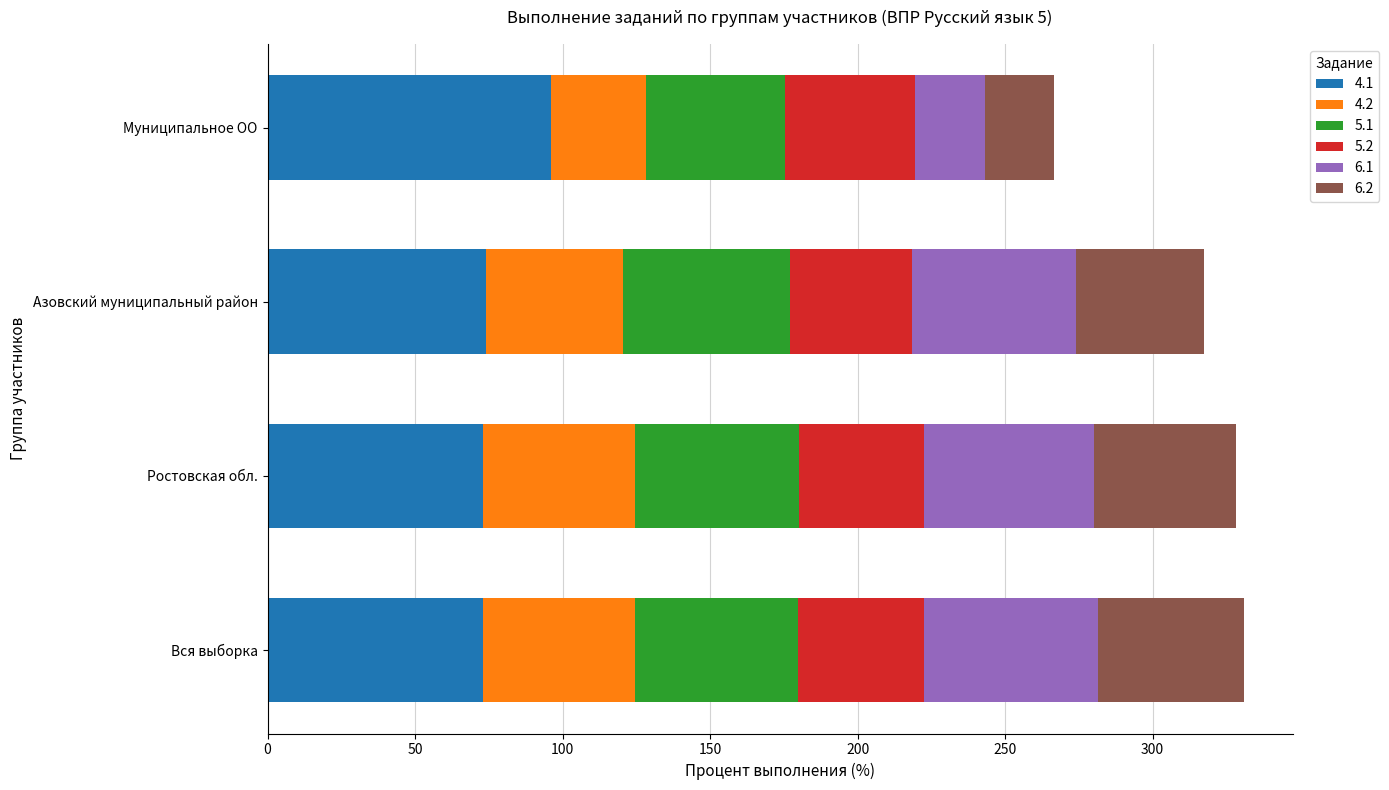

Is it true that 4.1 equals 73.1 at Вся выборка?

True